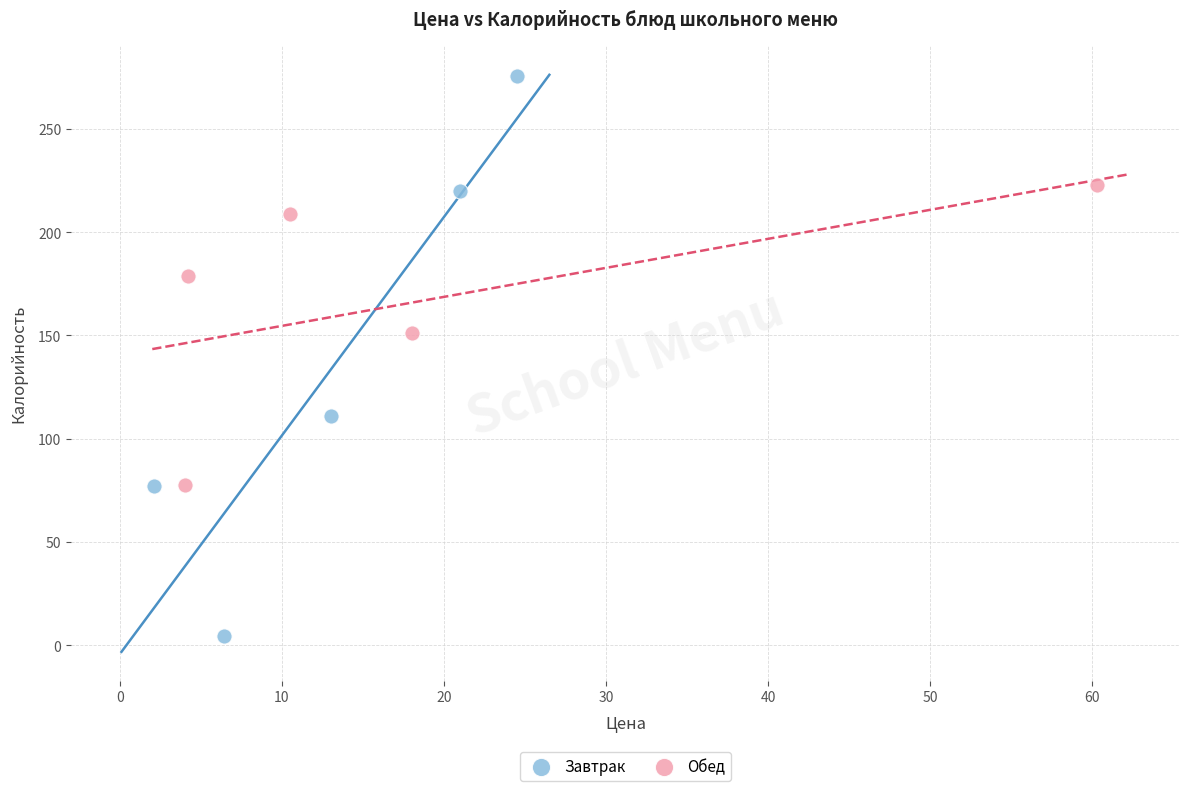

Which series contains the highest Y value?

Завтрак